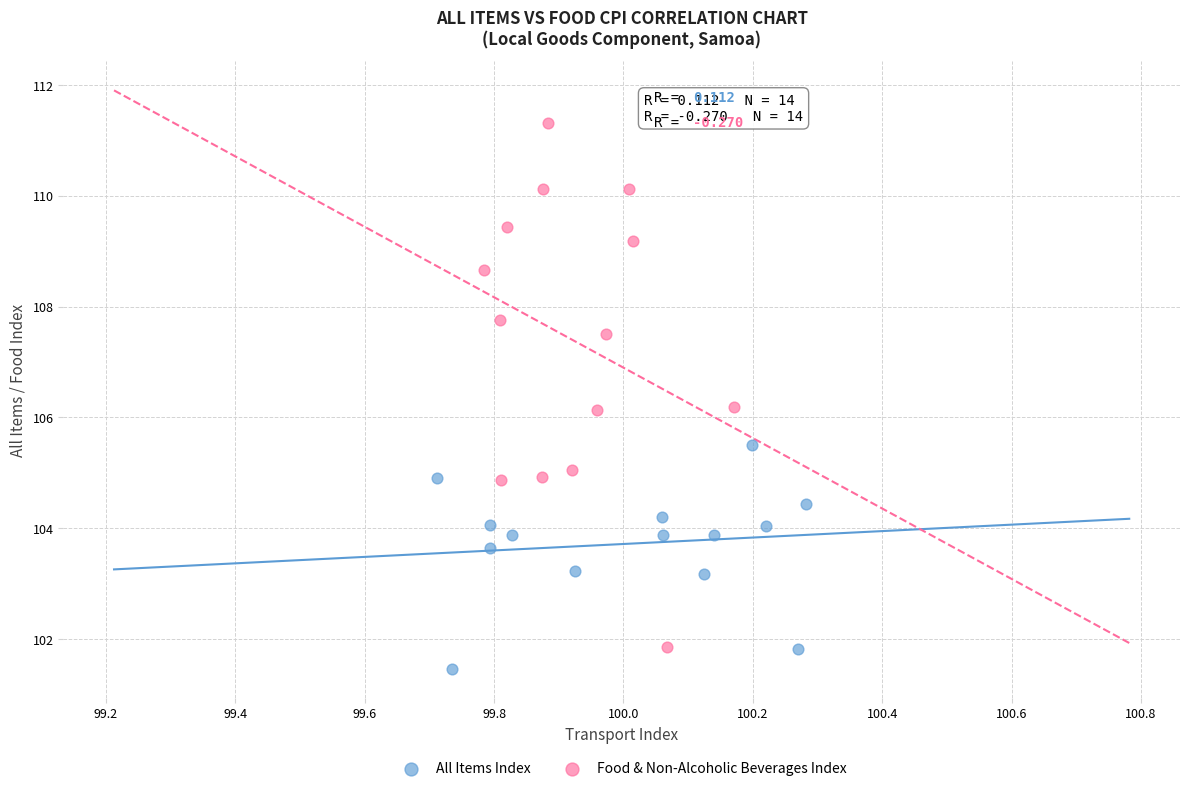

Which series contains the highest Y value?

Food & Non-Alcoholic Beverages Index